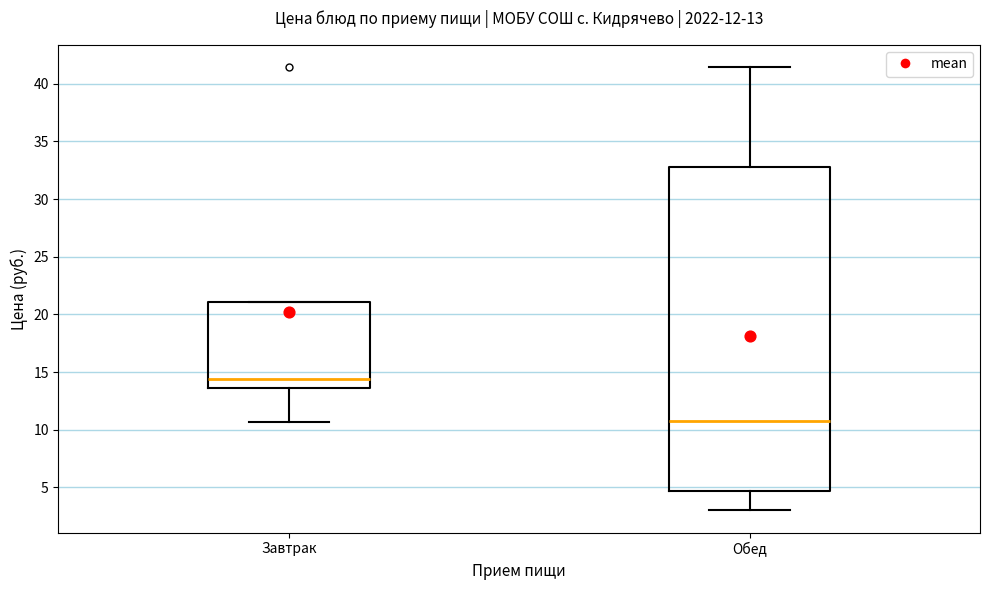

Which box's median line is the highest?

Завтрак